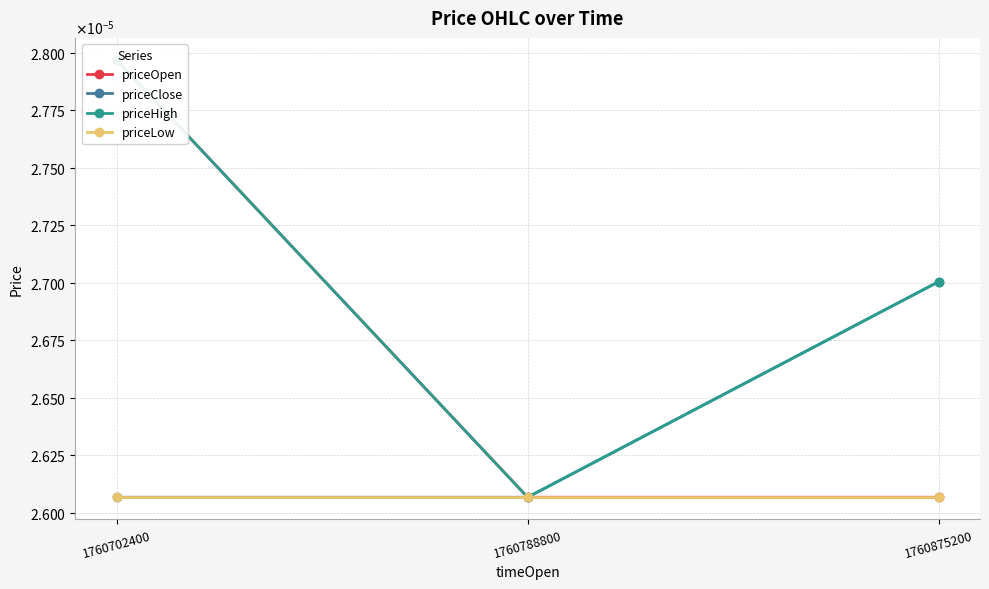

Count the number of data series in this chart.

4